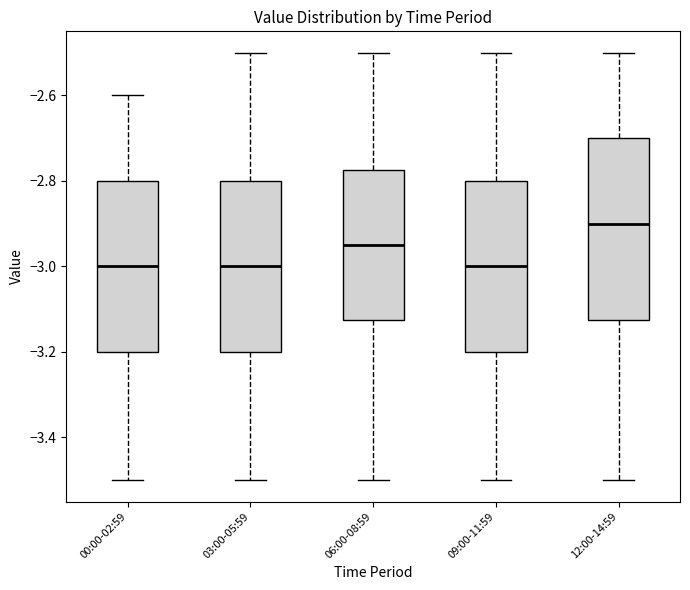

Reading left to right, read every box against the y-axis: the position of its median line, the range the box covers, and the ends of its whiskers. The values are not printed on the chart, so give them approximately, as read against the axis.

00:00-02:59: median -3.00, box -3.20 to -2.80, whiskers -3.50 to -2.60
03:00-05:59: median -3.00, box -3.20 to -2.80, whiskers -3.50 to -2.50
06:00-08:59: median -2.94, box -3.12 to -2.78, whiskers -3.50 to -2.50
09:00-11:59: median -3.00, box -3.20 to -2.80, whiskers -3.50 to -2.50
12:00-14:59: median -2.90, box -3.12 to -2.70, whiskers -3.50 to -2.50